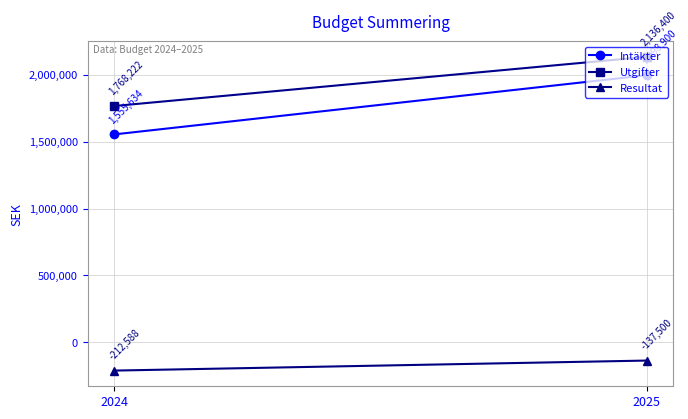

At which label is Intäkter closest to 1777267?

2024